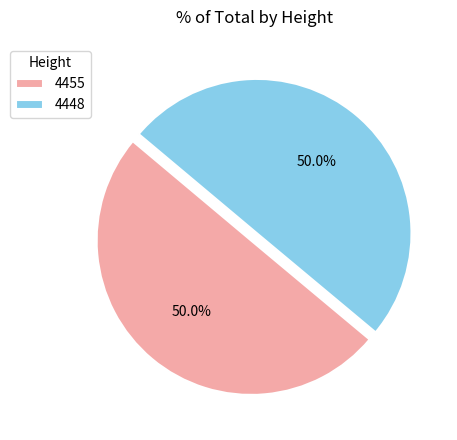

What percentage is the 4455 slice, to the nearest percent?

50%